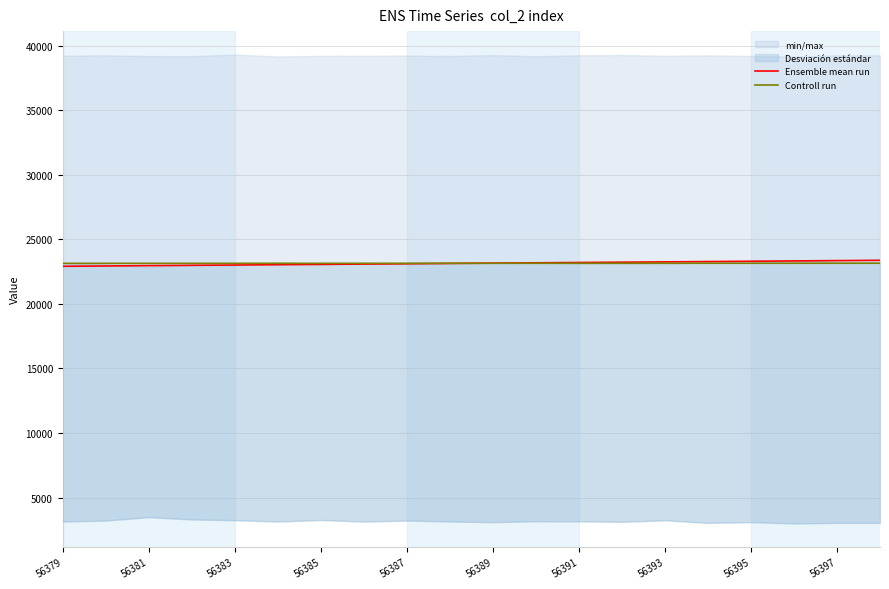

What is the maximum value for Ensemble mean run?

23375.6